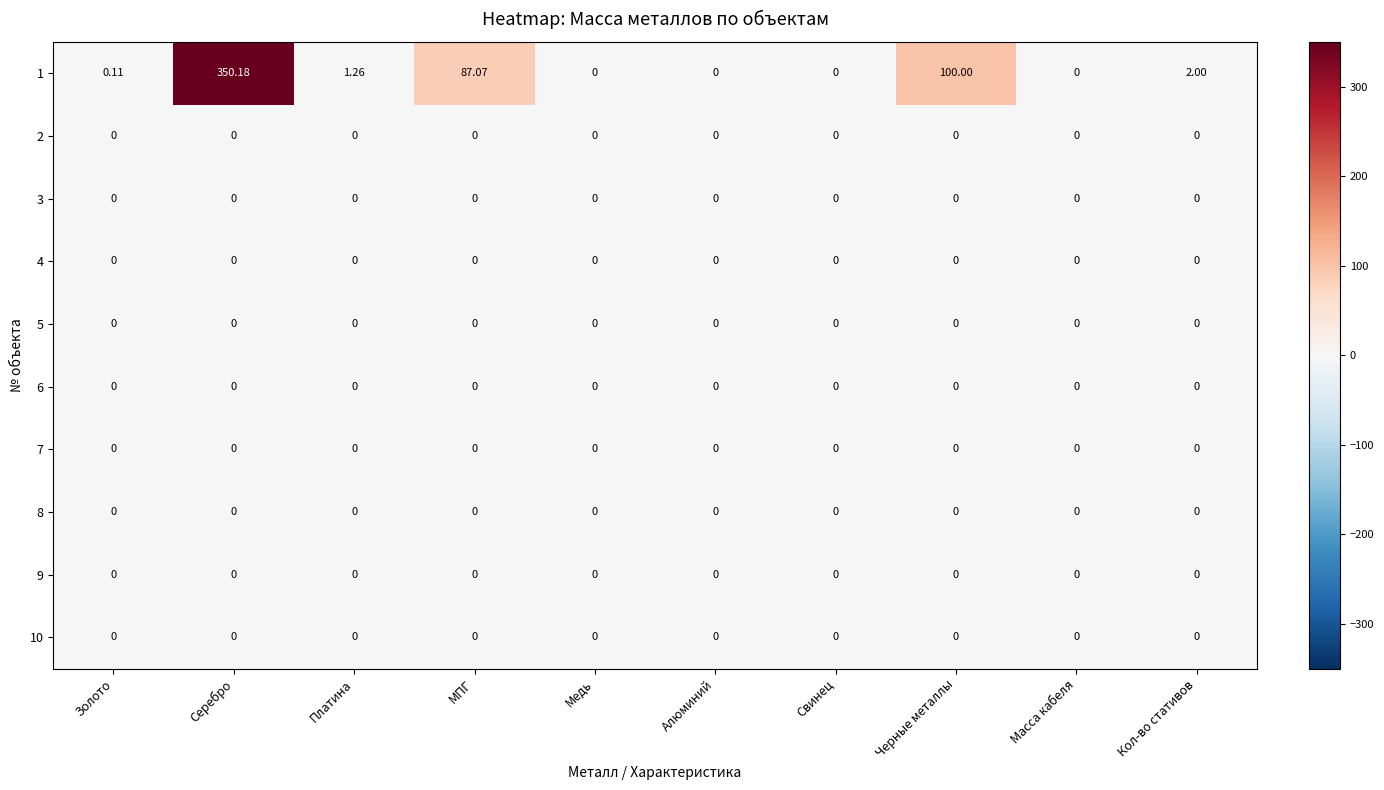

How many categories are shown in the chart?

10